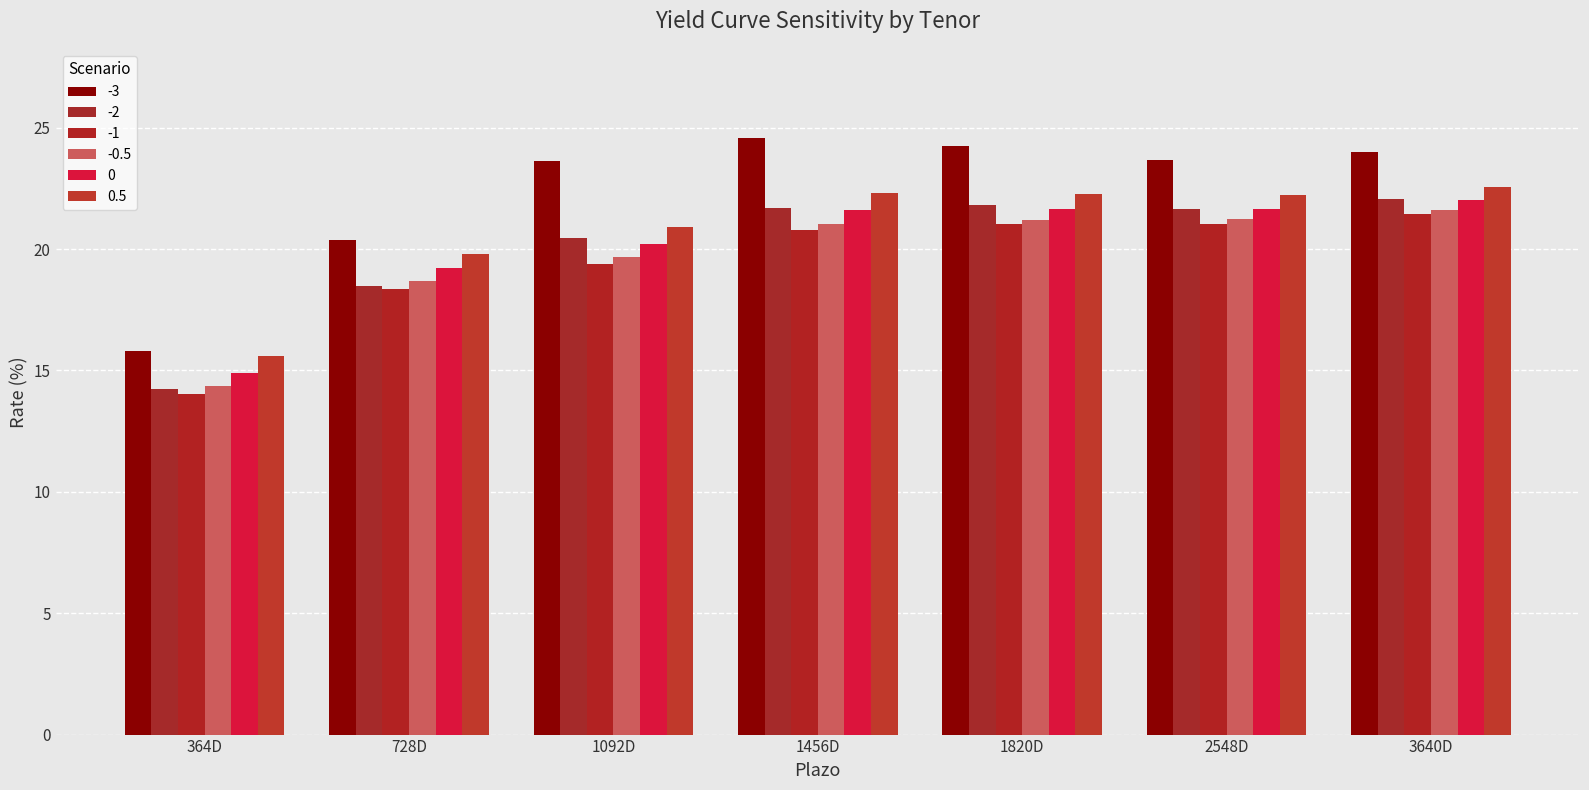

What is the label of the 3rd bar from the right?

1820D